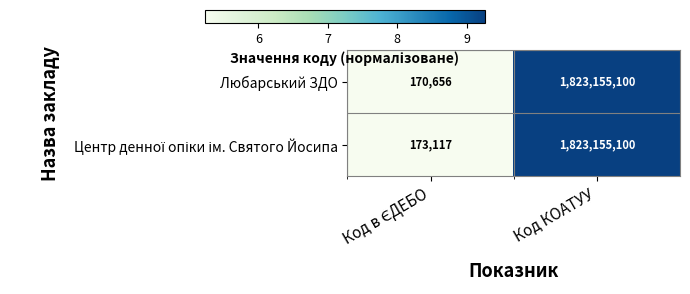

Is it true that Любарський ЗДО equals 1224442708 at Код КОАТУУ?

False